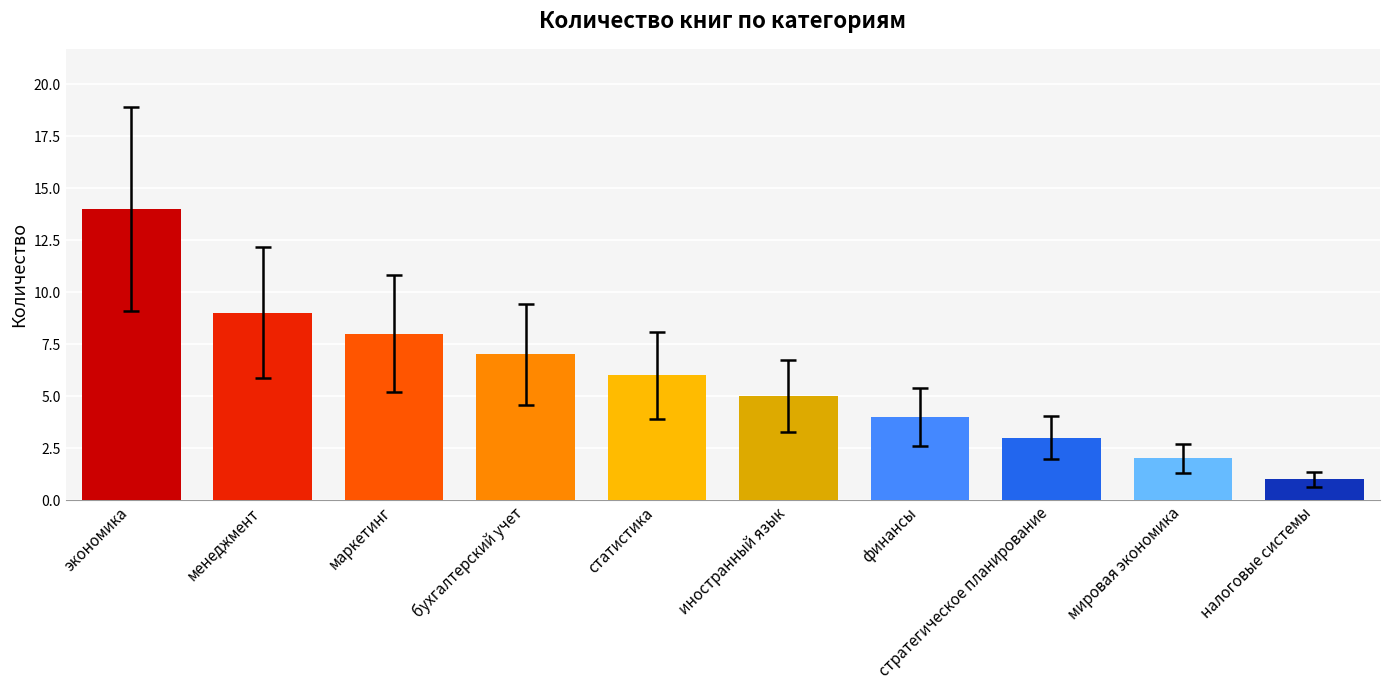

Rank the categories by value from highest to lowest.

экономика, менеджмент, маркетинг, бухгалтерский учет, статистика, иностранный язык, финансы, стратегическое планирование, мировая экономика, налоговые системы